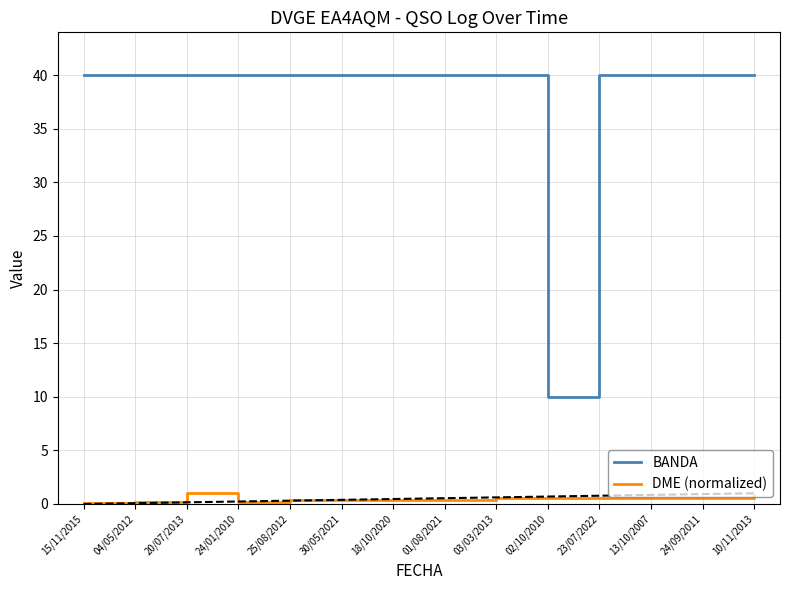

What is the difference between the maximum and minimum values in the DME (normalized) series?

0.9